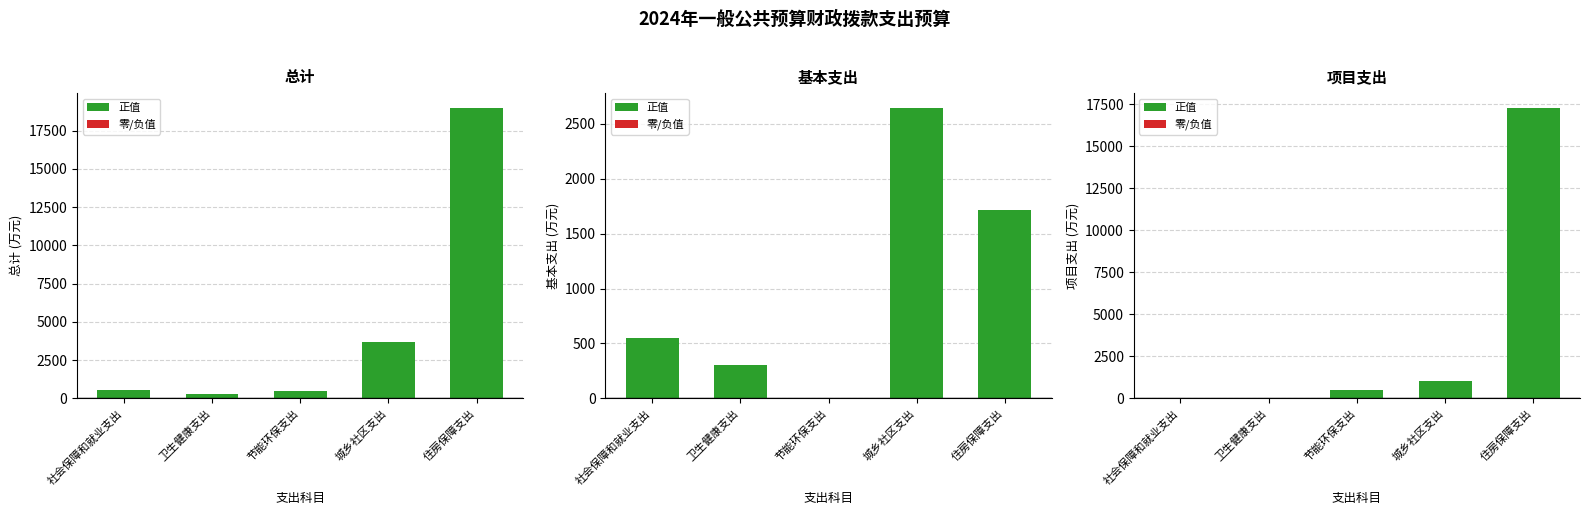

Reading left to right, transcribe all the data shown in this chart.

总计: 社会保障和就业支出=546.4	卫生健康支出=300.5	节能环保支出=500.0	城乡社区支出=3690.4	住房保障支出=19006.0
基本支出: 社会保障和就业支出=546.4	卫生健康支出=300.5	节能环保支出=0.0	城乡社区支出=2644.9	住房保障支出=1717.5
项目支出: 社会保障和就业支出=0.0	卫生健康支出=0.0	节能环保支出=500.0	城乡社区支出=1045.5	住房保障支出=17288.5